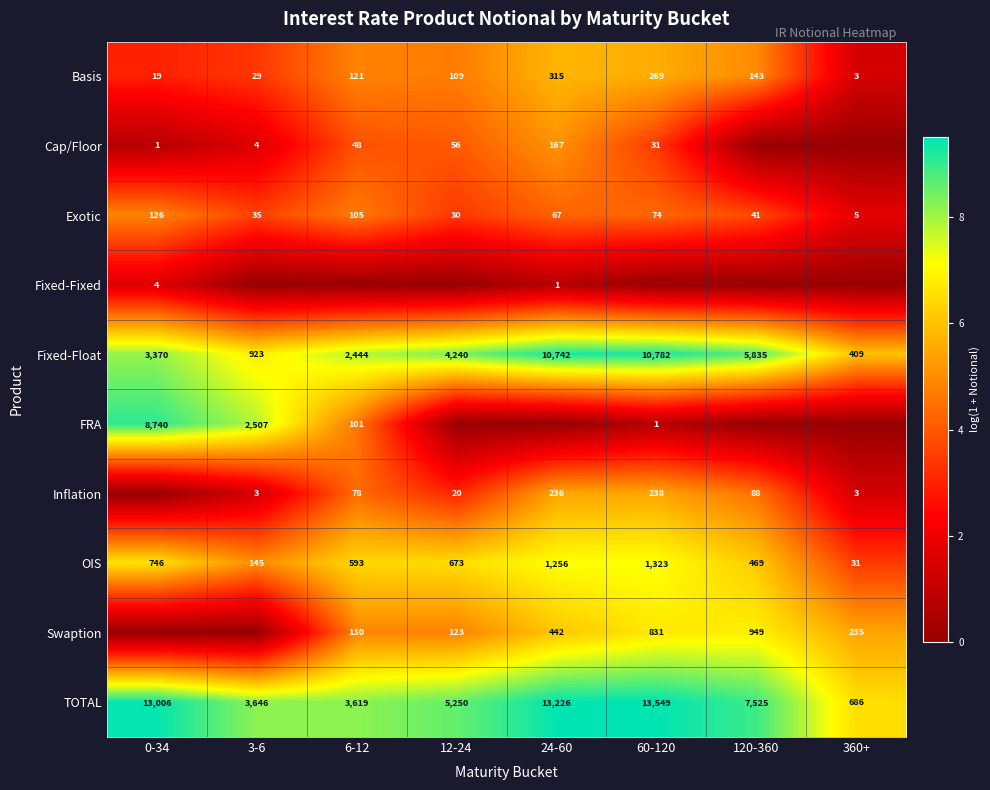

At how many categories does at least one series exceed 0?

8